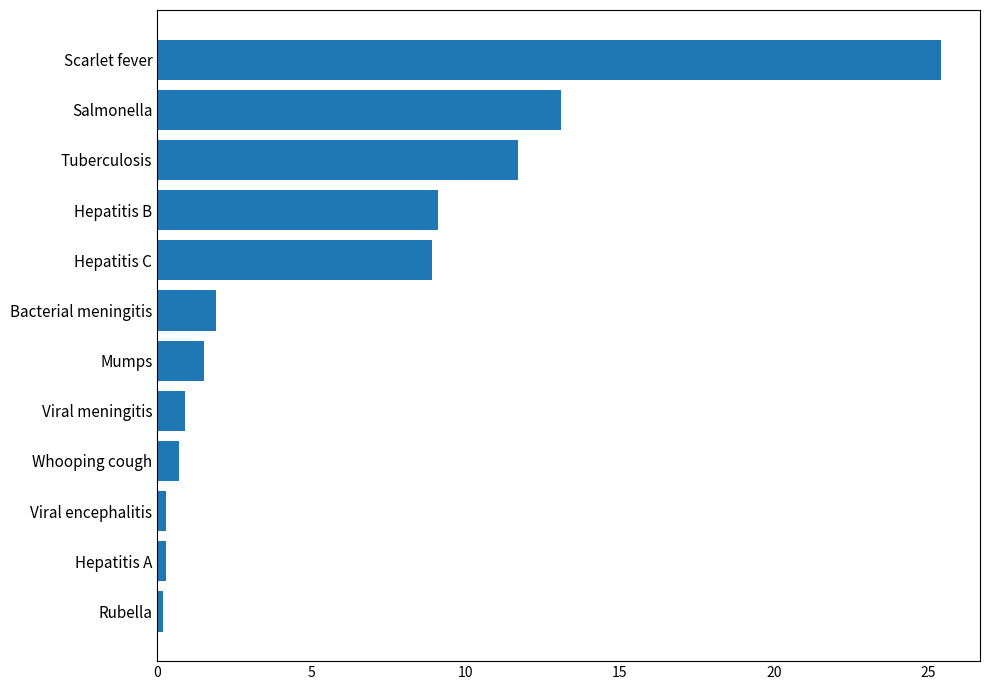

The chart shows a value of 0.6 at Mumps. True or false?

False